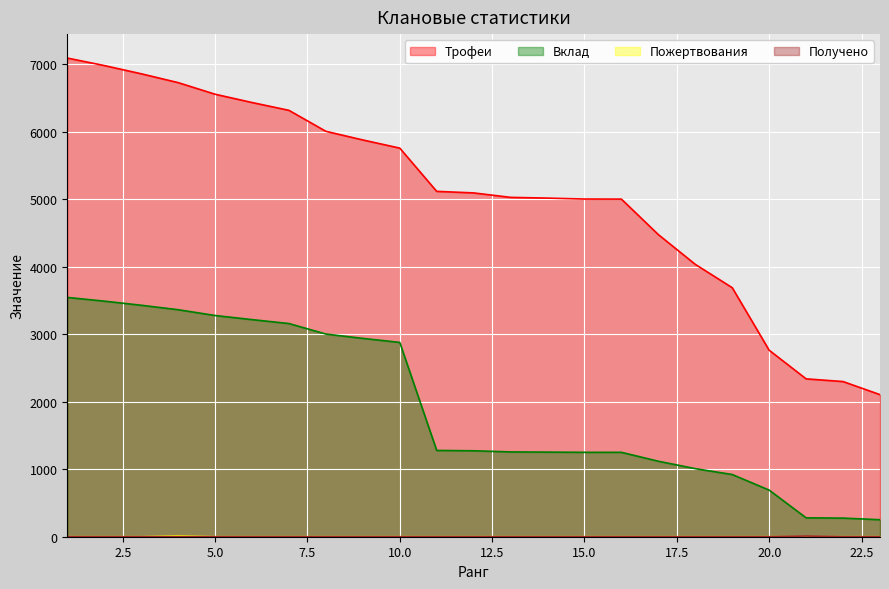

How many Получено values are between 0 and 1?

22